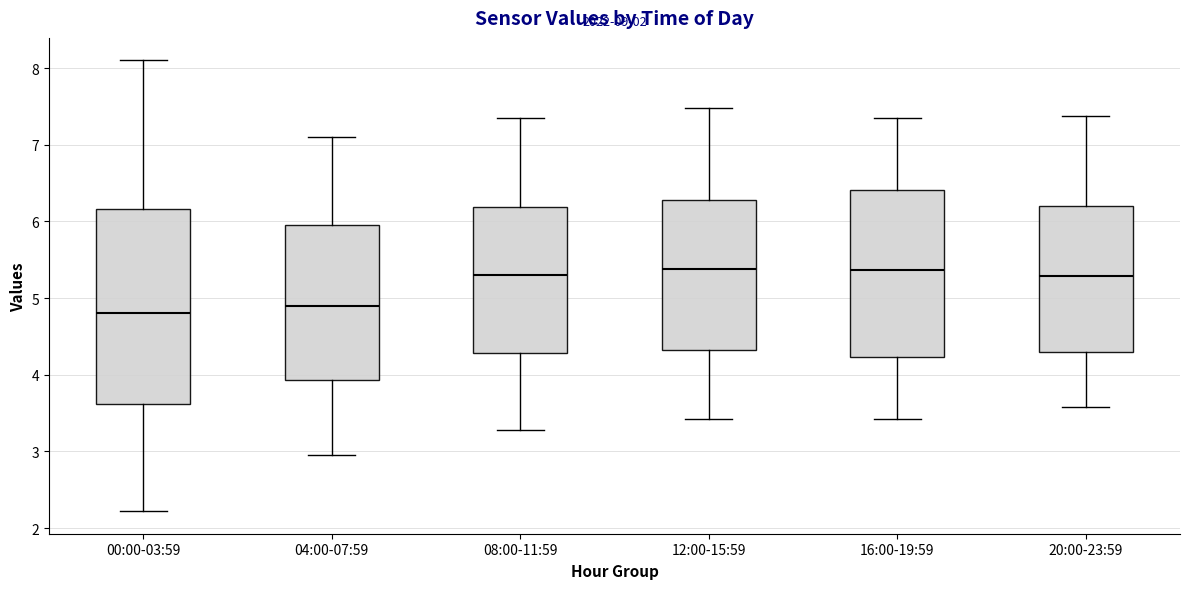

Where does the median line of the box for 04:00-07:59 sit on the y-axis? The values are not printed on the chart, so give them approximately, as read against the axis.

4.9